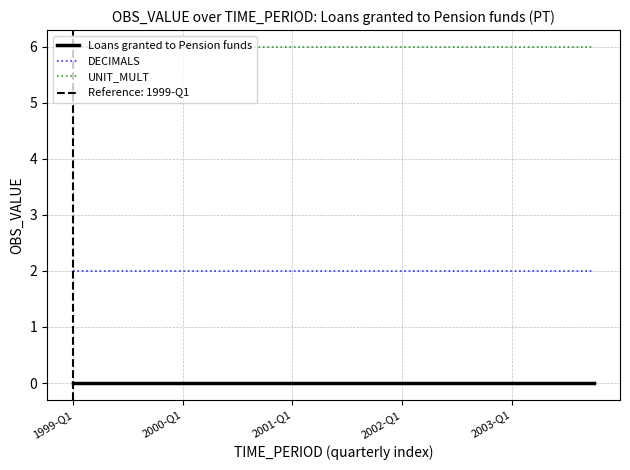

At which label does UNIT_MULT reach its peak?

1999-Q1